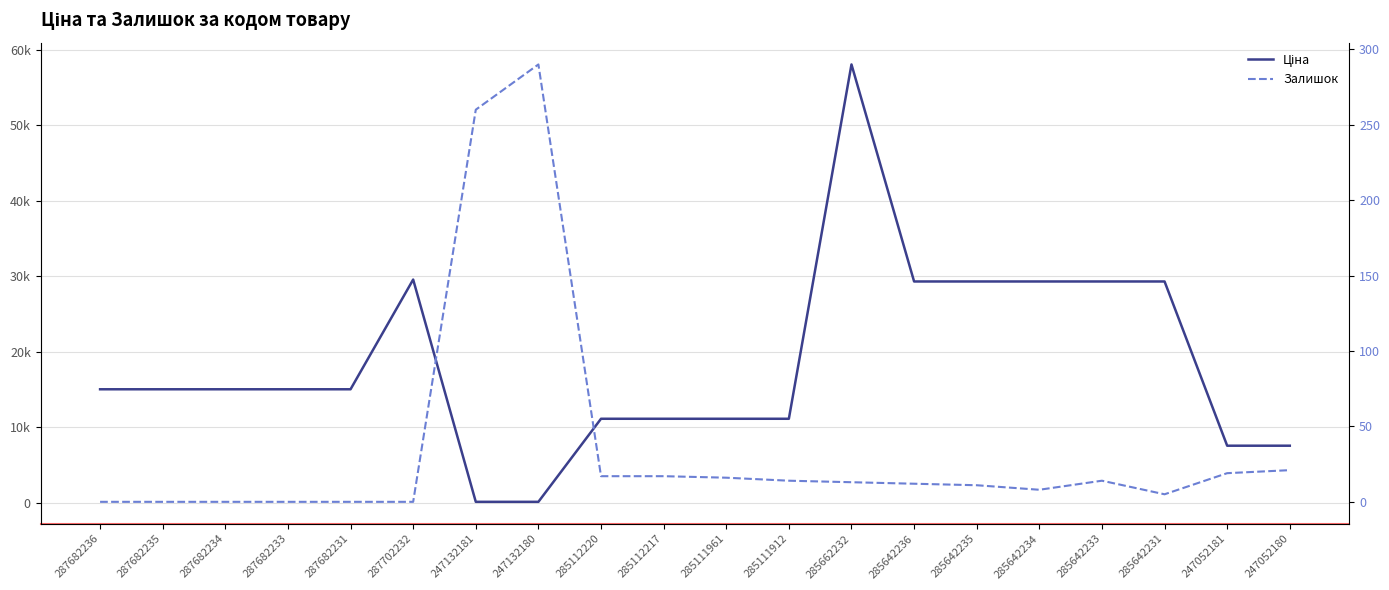

How many lines are shown in the chart?

2